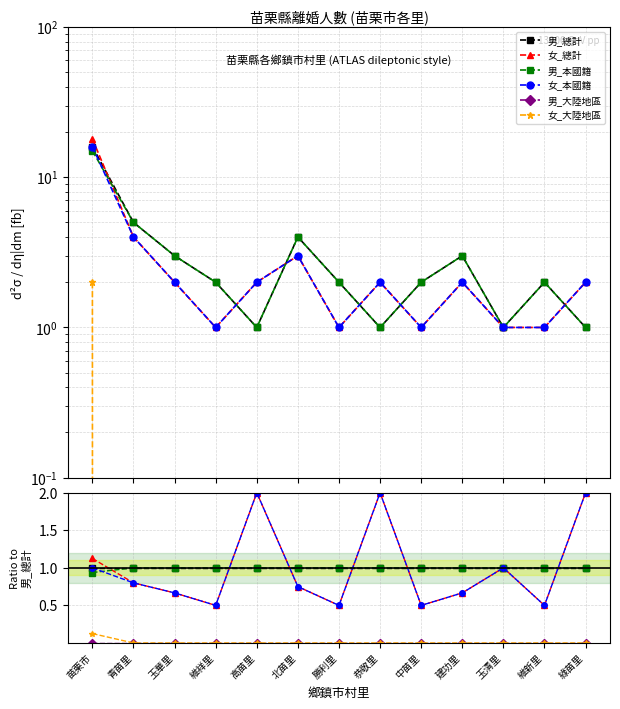

Does the chart display data point markers on the line(s)?

Yes